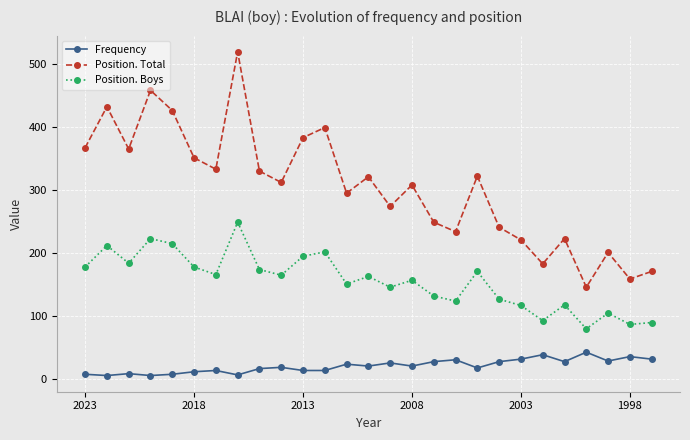

What is the smallest value displayed?

6